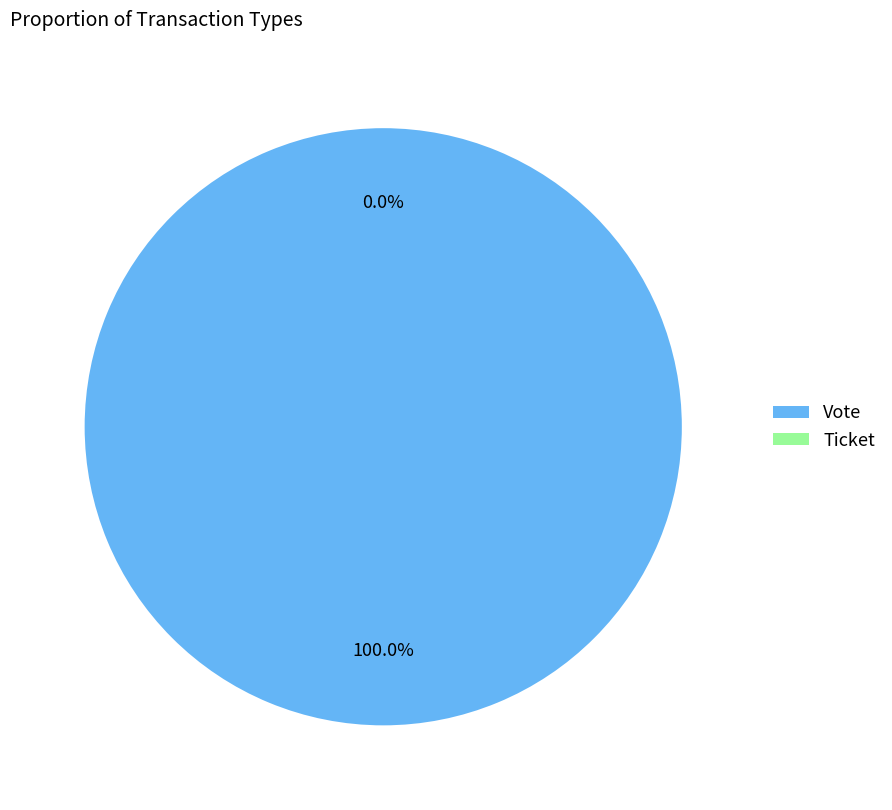

Which has a higher value, Ticket or Vote?

Vote